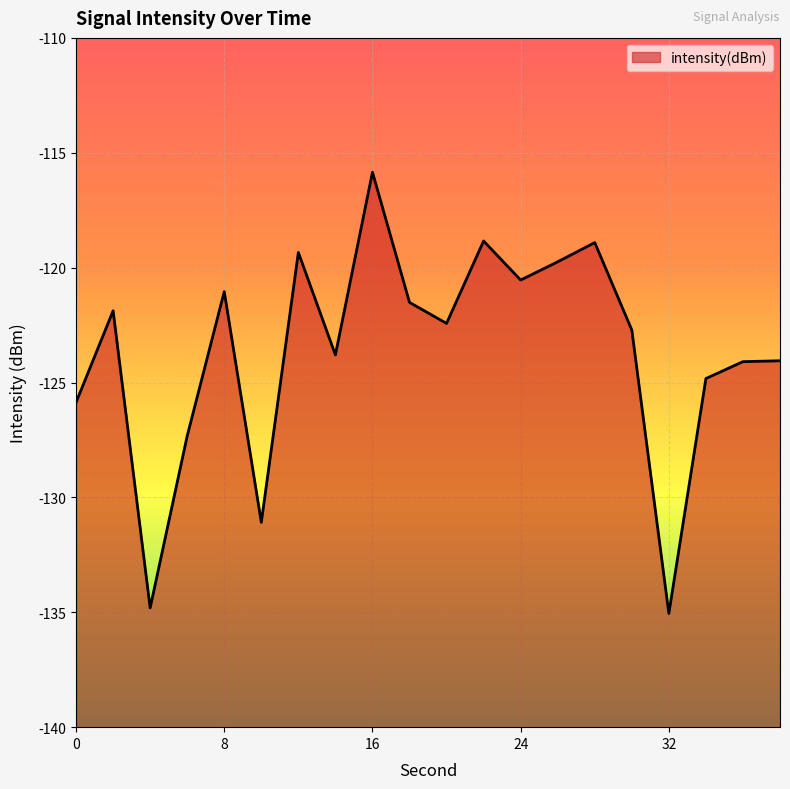

What is the change in value from 22 to 32?

-16.2